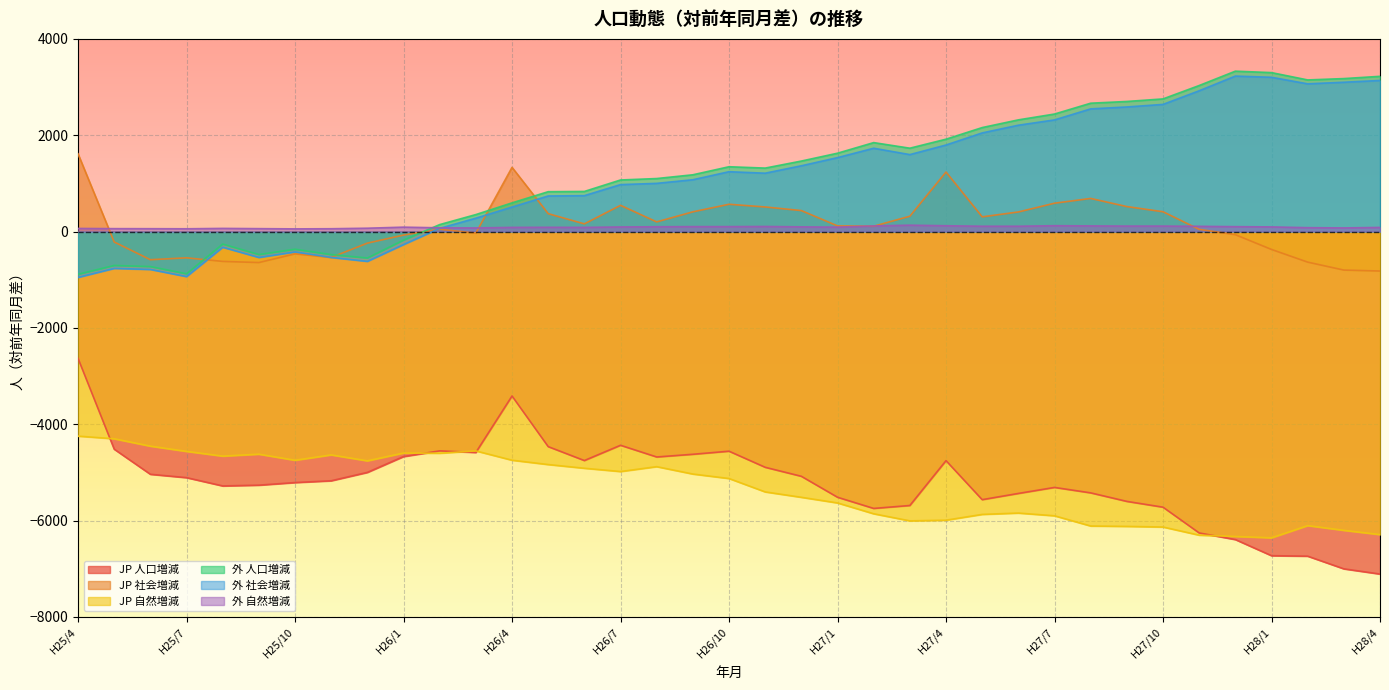

What is the value of the JP 社会増減 point at the 28th from the left?

589